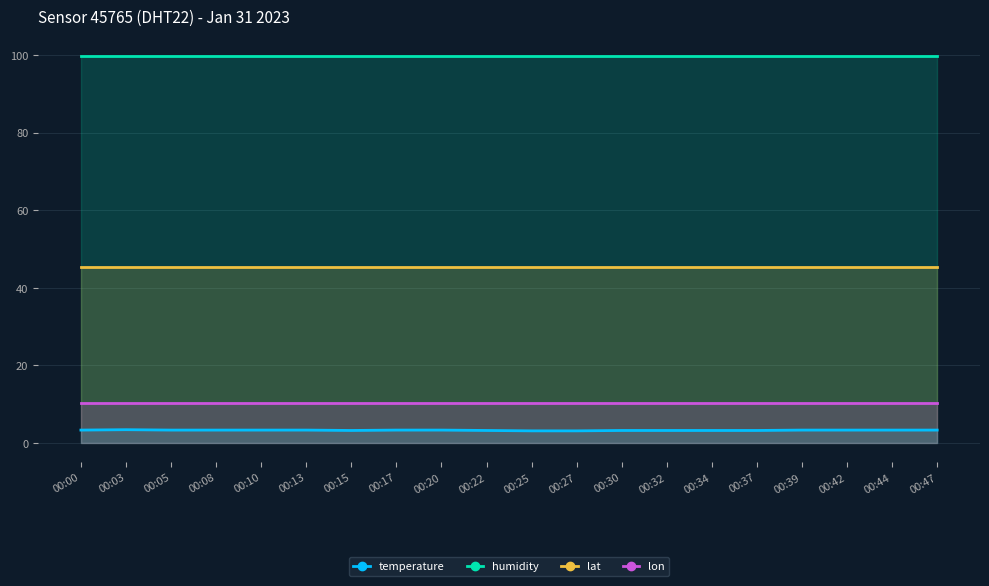

What is the difference between the highest and lowest values at 00:00?

96.6